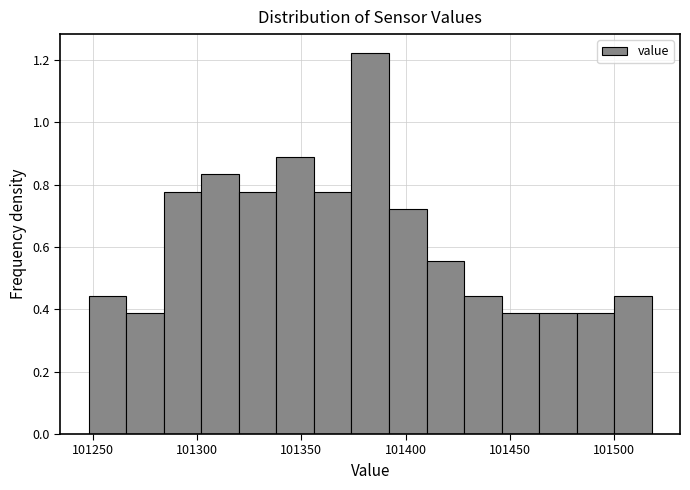

Around what value on the x-axis is the tallest bar? Give the approximate position of its centre, as read against the axis.

101385